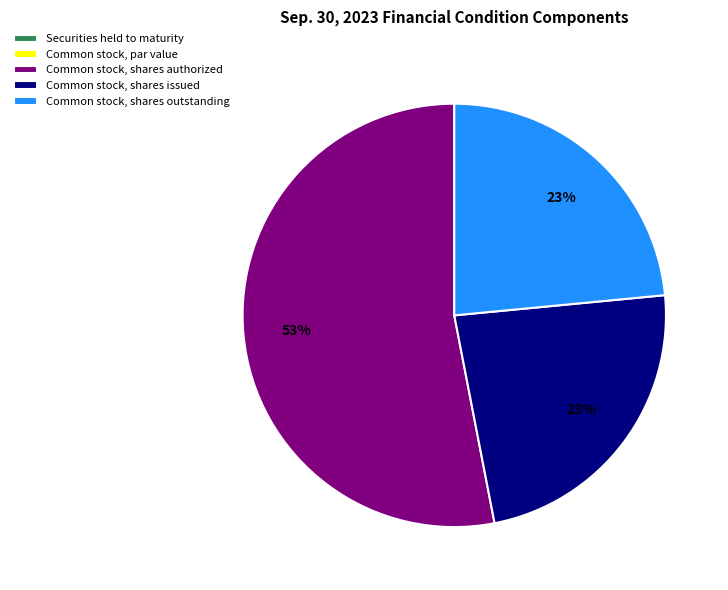

True or false: Common stock, shares issued accounts for 23% of the total.

True